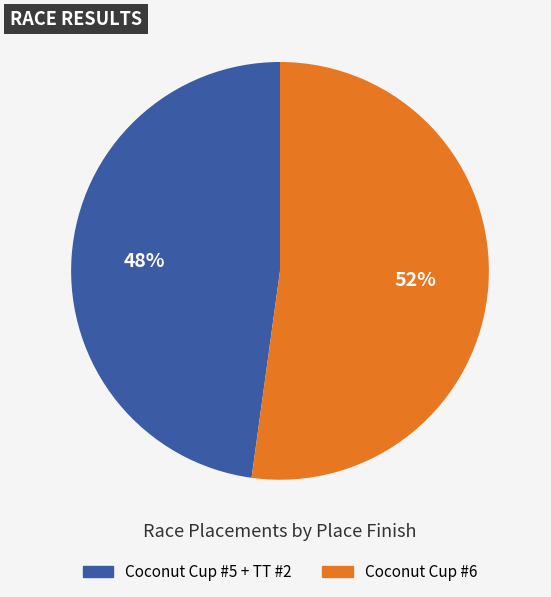

To the nearest percent, what is the average slice percentage?

50%